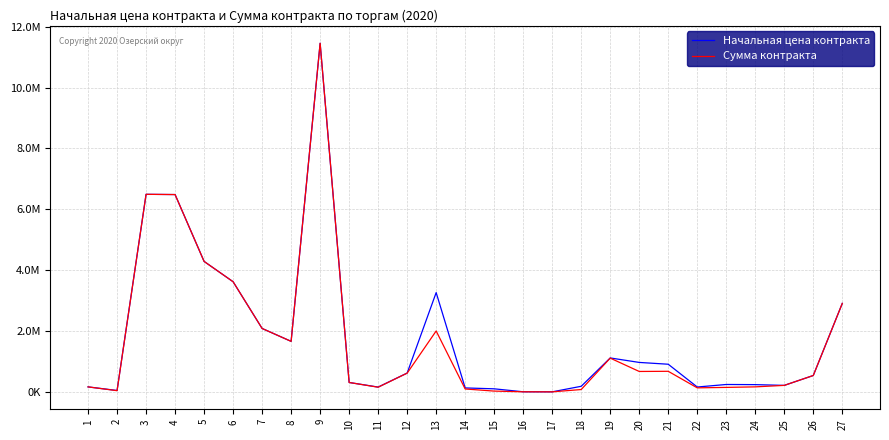

Is this an area chart (filled region under the line)?

No